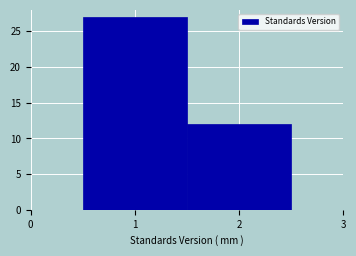

Reading left to right, list every bar in this chart as the range it spans on the x-axis followed by its height. The values are not printed on the chart, so give them approximately, as read against the axis.

0.5 to 1.5: 27
1.5 to 2.5: 12